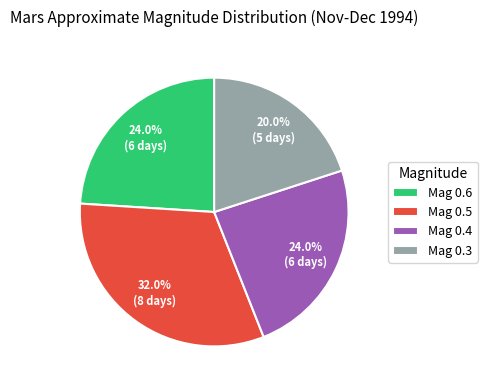

How many segments does this pie chart have?

4